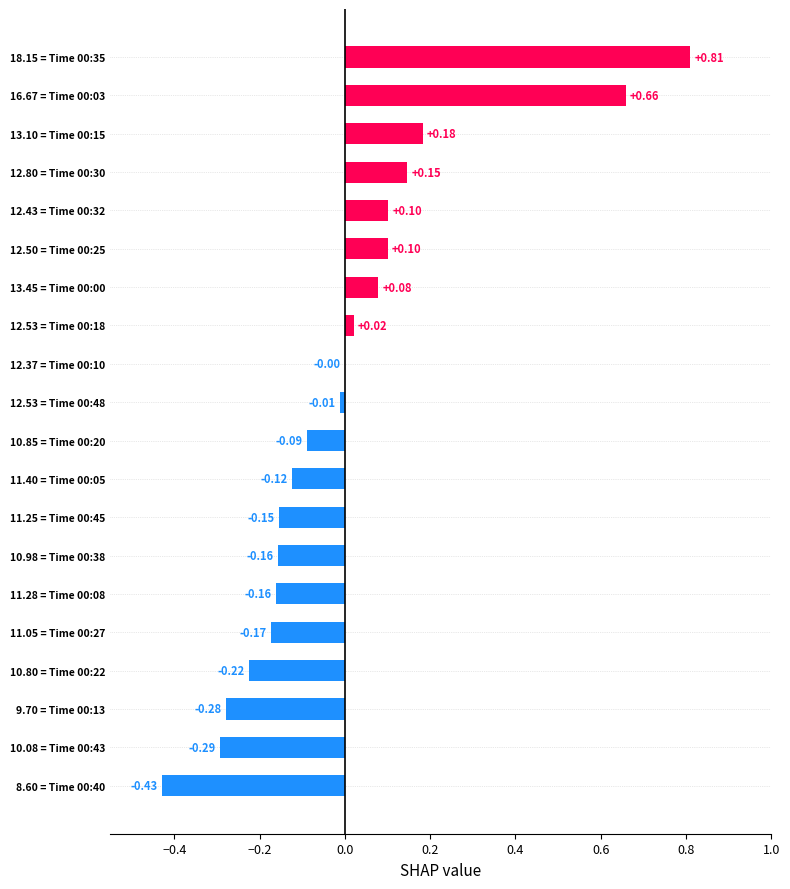

Which has a higher value, 11.40 = Time 00:05 or 10.98 = Time 00:38?

11.40 = Time 00:05